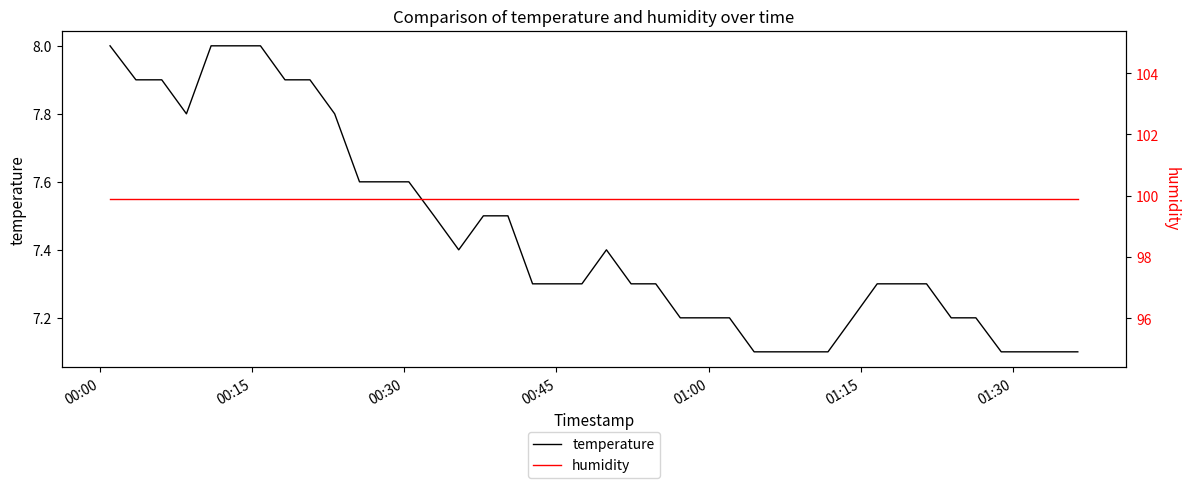

What are all the series names shown in the legend?

temperature, humidity